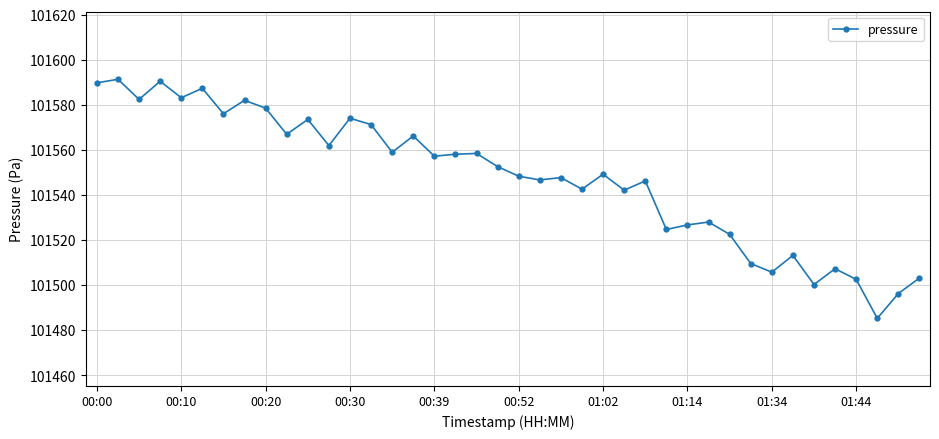

What is the difference between the maximum and minimum values?

106.1